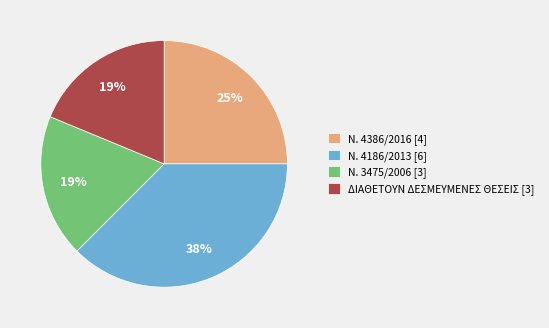

Does Ν. 4186/2013 account for over 50% of the chart?

No